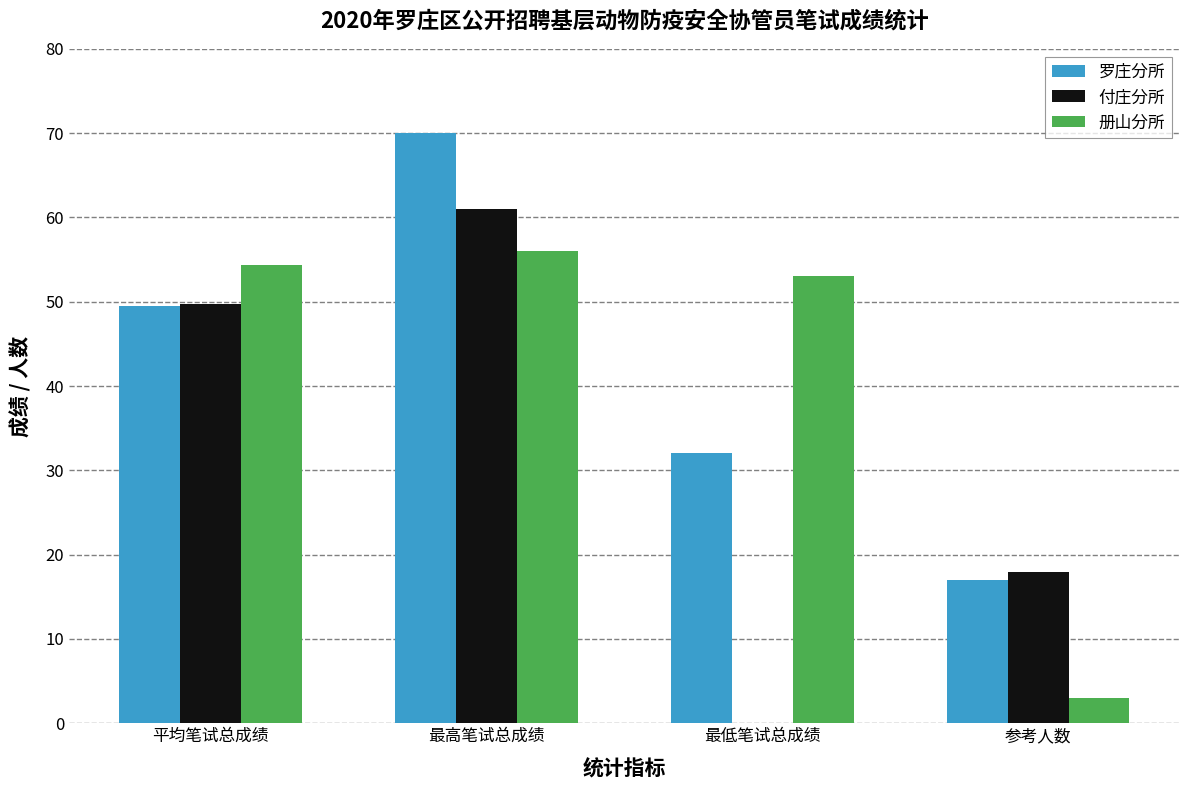

What is the maximum value for 册山分所?

56.0